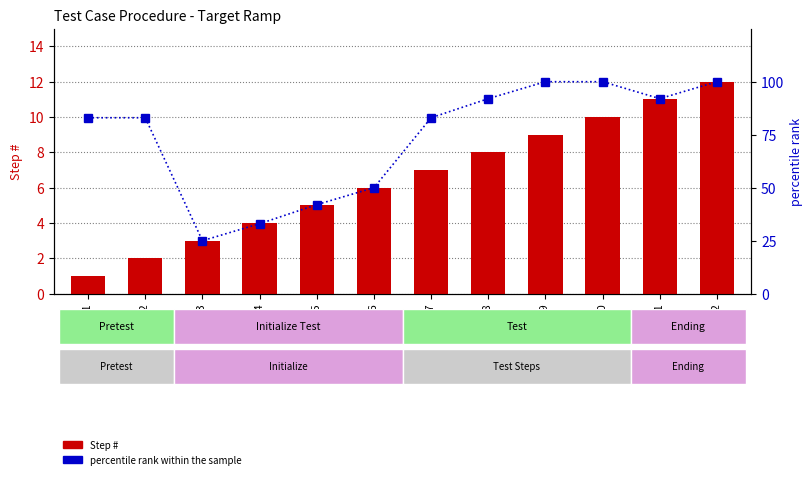

Which series has the largest range (max minus min)?

percentile rank within the sample